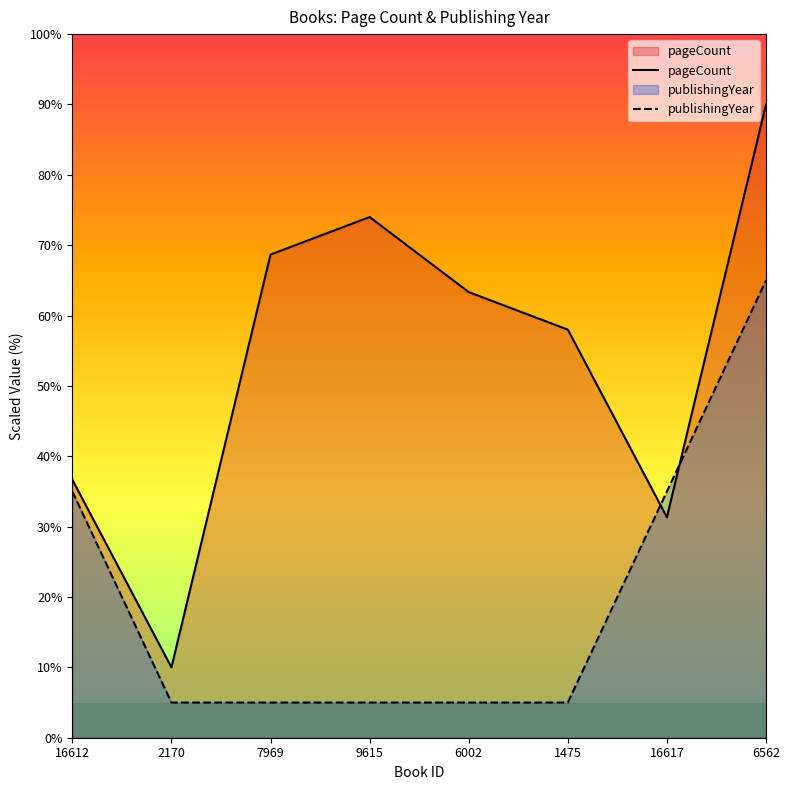

Rank the series by their maximum value, from lowest to highest.

publishingYear, pageCount